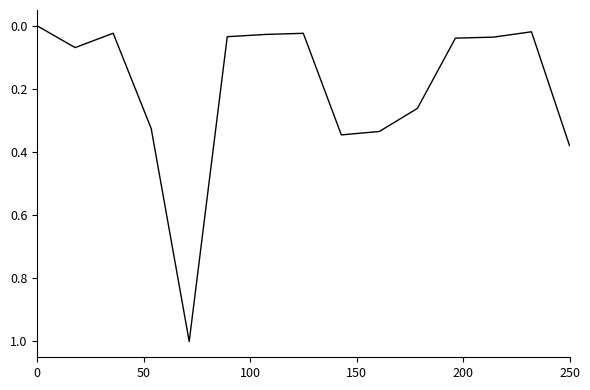

What is the difference between the maximum and minimum values?

1.0